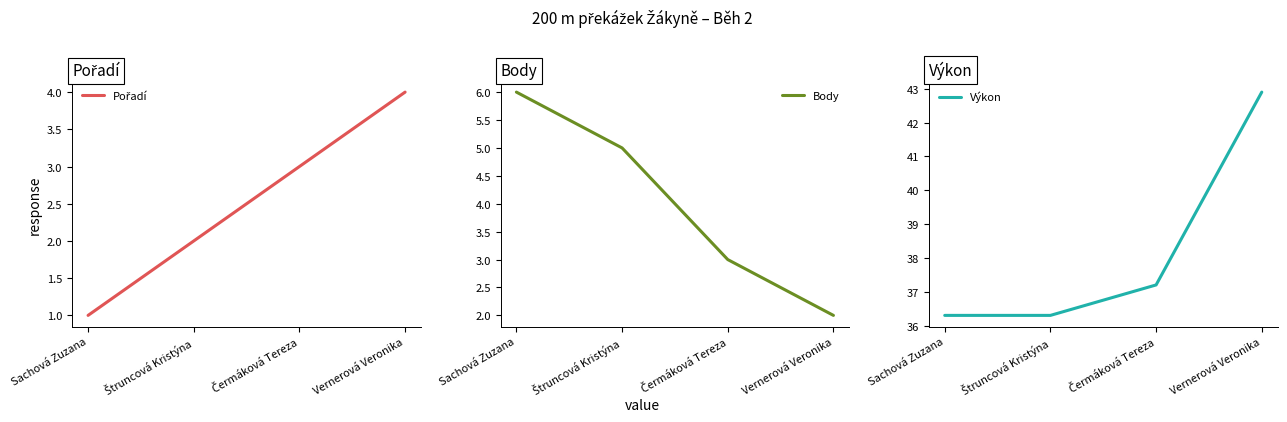

What are all the series names shown in the legend?

Pořadí, Body, Výkon